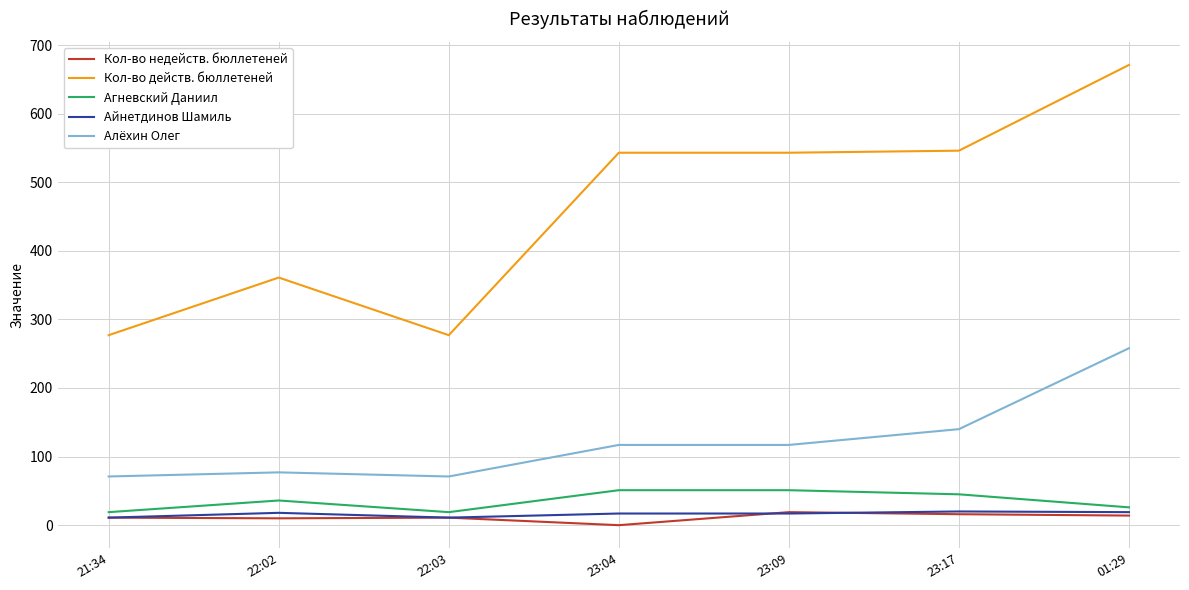

Where is the first local maximum for Агневский Даниил?

22:02